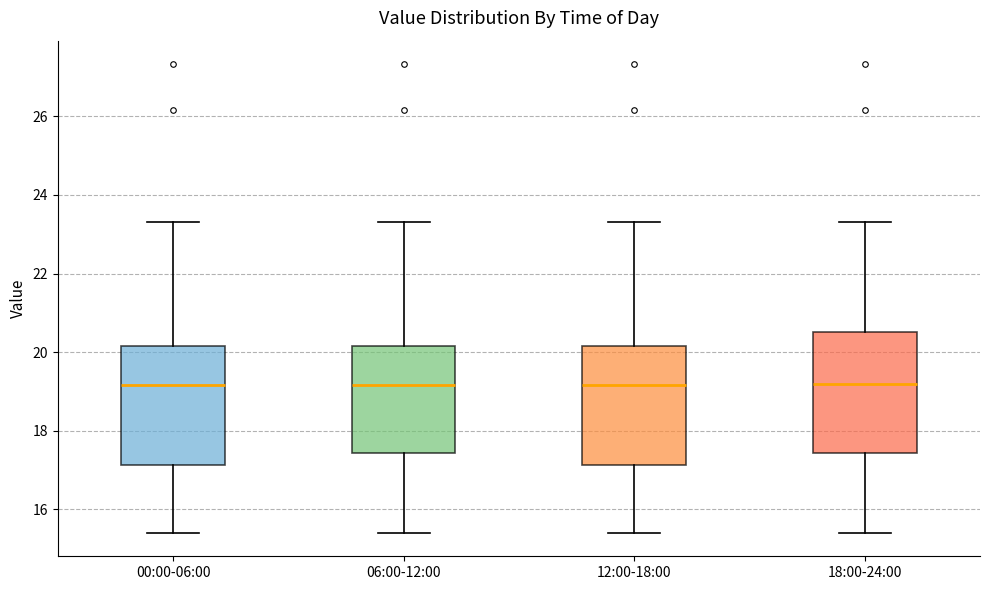

Reading left to right, transcribe this box plot: for each box, give where its median line is, the range the box spans, and where its two whiskers end, as read against the y-axis. The values are not printed on the chart, so give them approximately, as read against the axis.

00:00-06:00: median 19.2, box 17.2 to 20.2, whiskers 15.4 to 23.4
06:00-12:00: median 19.2, box 17.4 to 20.2, whiskers 15.4 to 23.4
12:00-18:00: median 19.2, box 17.2 to 20.2, whiskers 15.4 to 23.4
18:00-24:00: median 19.2, box 17.4 to 20.6, whiskers 15.4 to 23.4